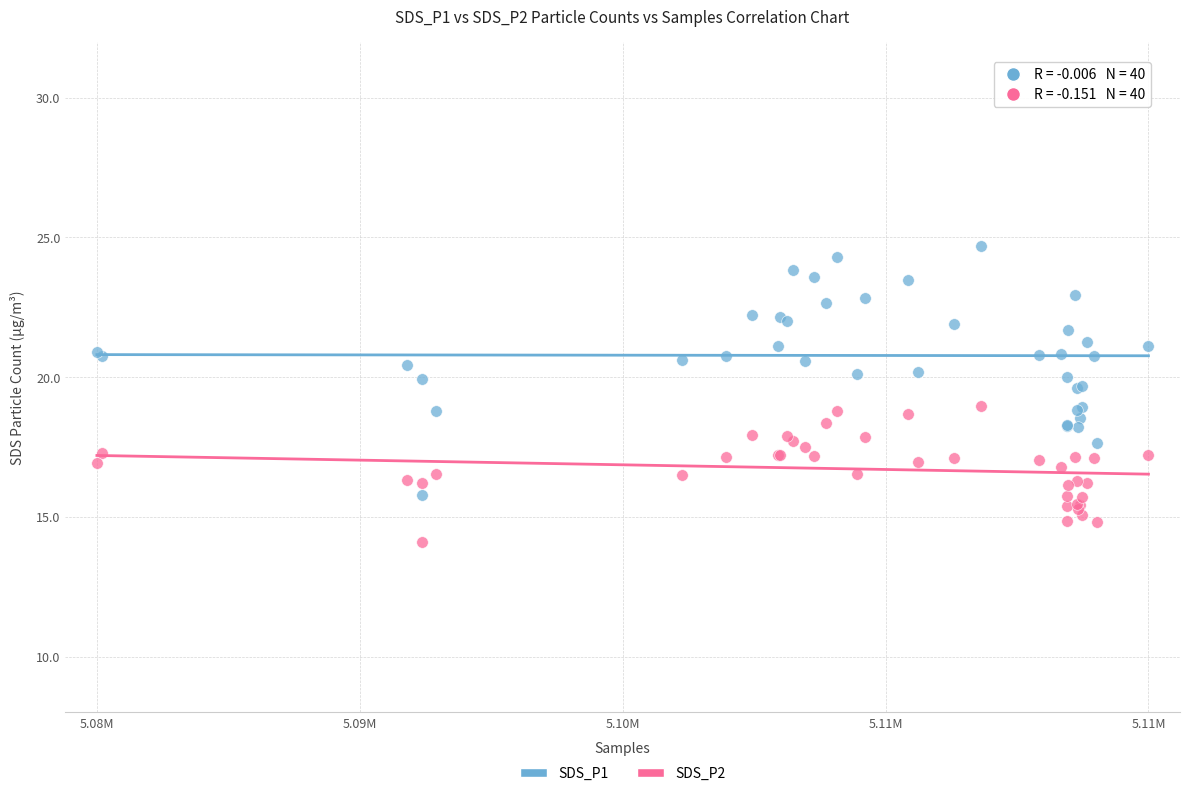

Which series has the largest Y range (max minus min)?

SDS_P1